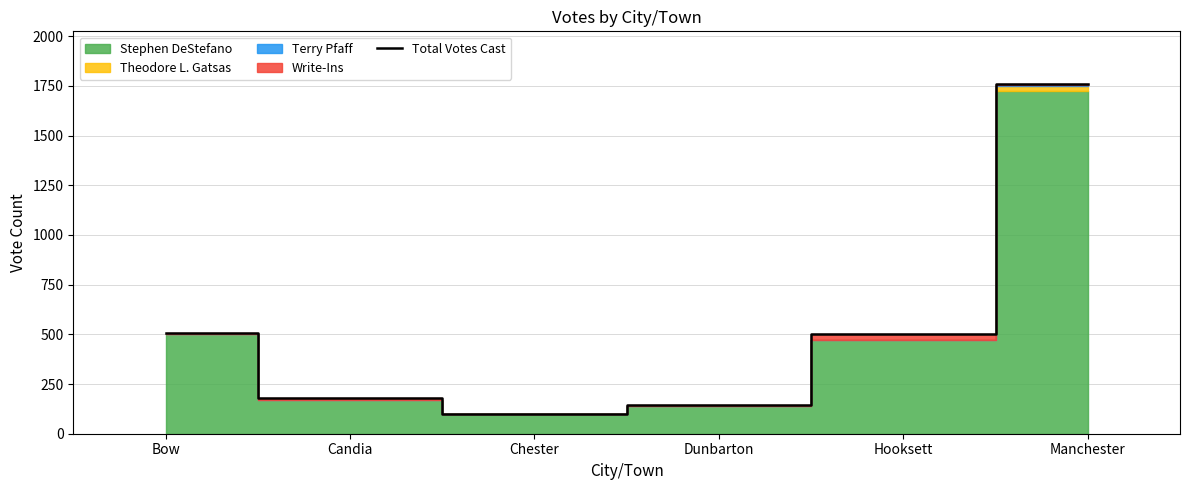

True or false: the data shows 238 at Candia.

False